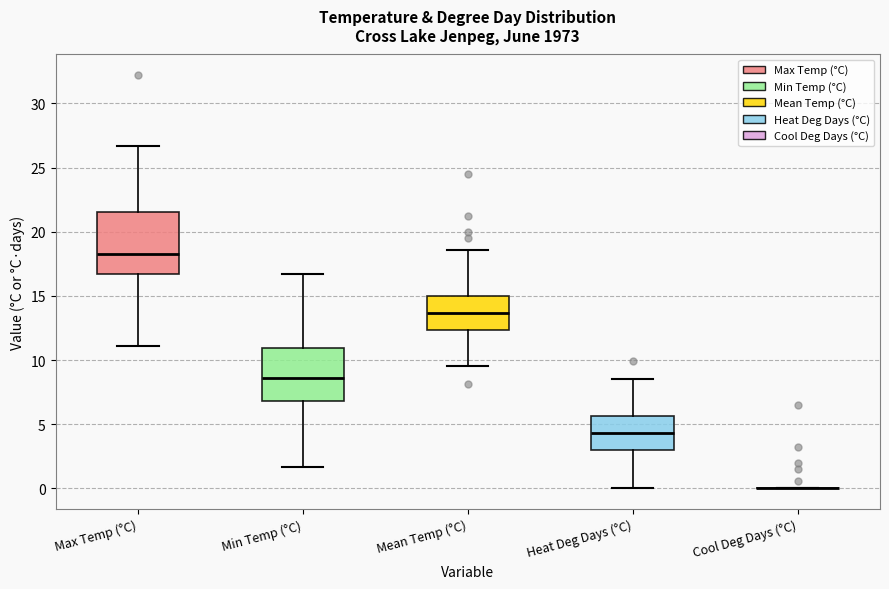

Comparing the boxes themselves (not the whiskers), which one is the tallest?

Max Temp (°C)